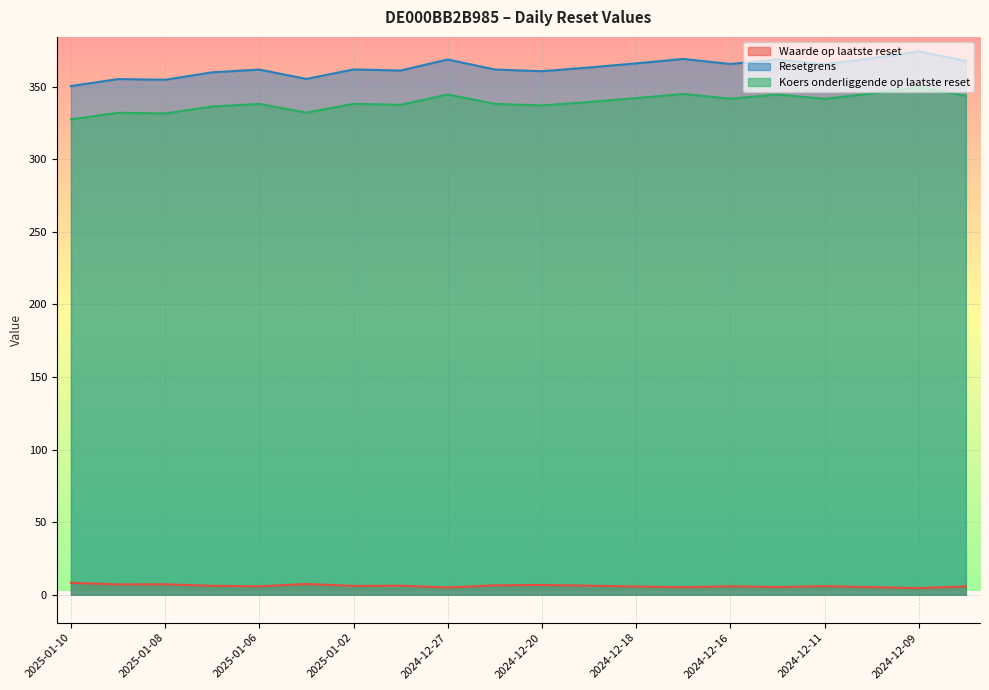

Reading left to right, what are all the values shown in this chart?

Waarde op laatste reset: 8.2	7.1	7.2	6.2	5.8	7.4	6.1	6.2	5.0	6.5	6.8	6.2	5.7	5.2	5.8	5.3	5.9	5.2	4.5	5.8
Resetgrens: 350.3	355.1	354.7	359.8	361.7	355.2	361.8	361.0	368.6	361.7	360.5	363.1	365.9	369.0	365.5	368.6	365.4	369.4	374.2	367.7
Koers onderliggende op laatste reset: 327.4	331.9	331.4	336.2	338.0	332.0	338.1	337.4	344.5	338.1	336.9	339.4	342.0	344.9	341.6	344.5	341.5	345.2	349.7	343.6